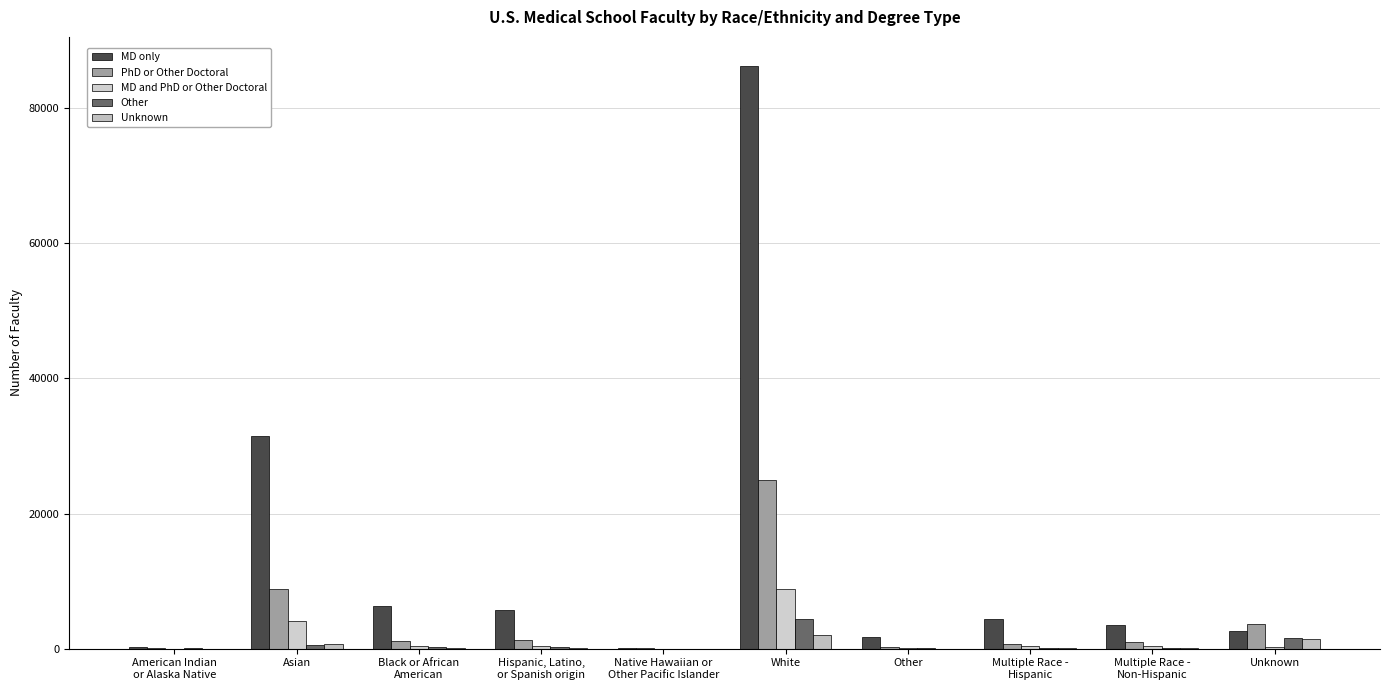

Which series has the widest spread of values?

MD only